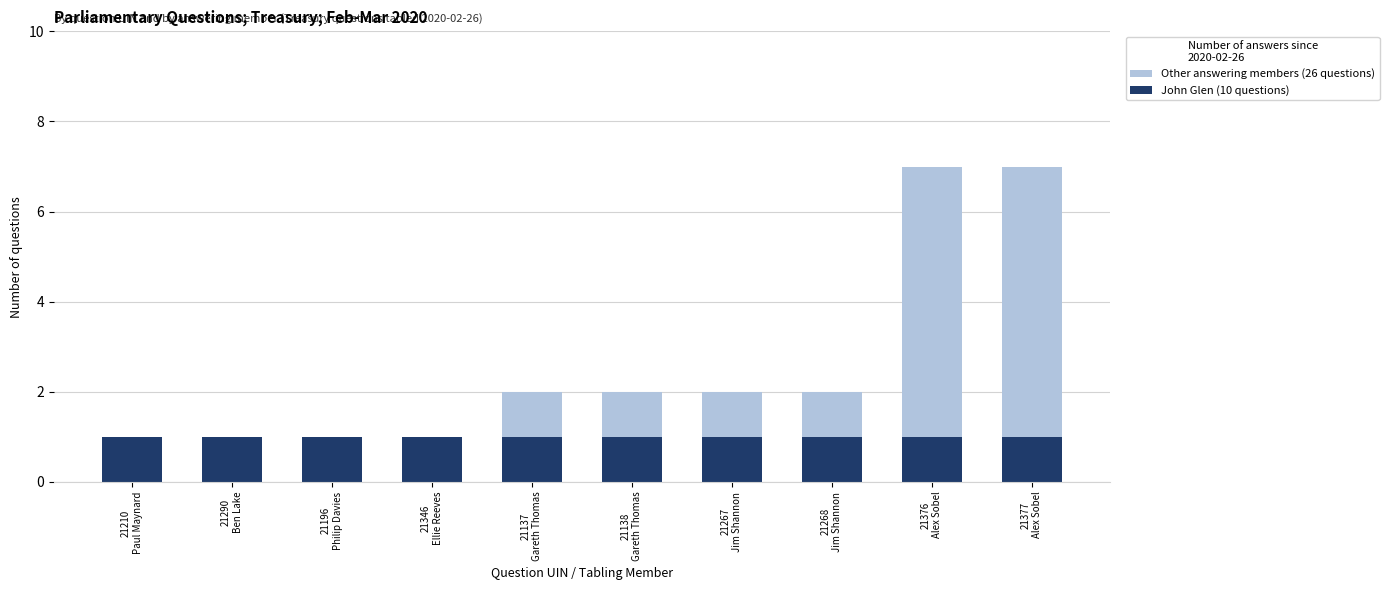

What is the greatest value displayed?

7